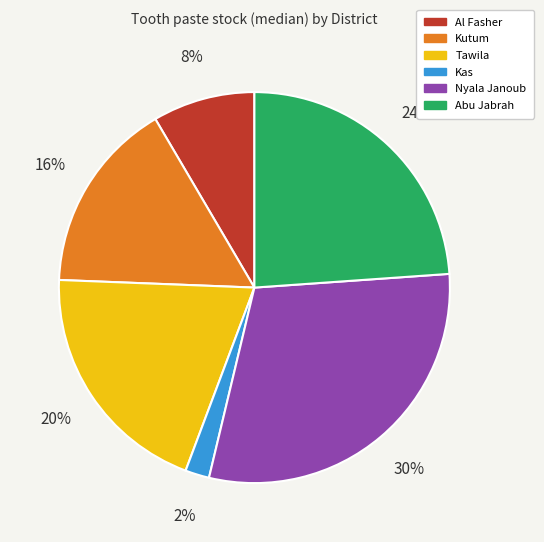

Is there a majority slice in this chart?

No